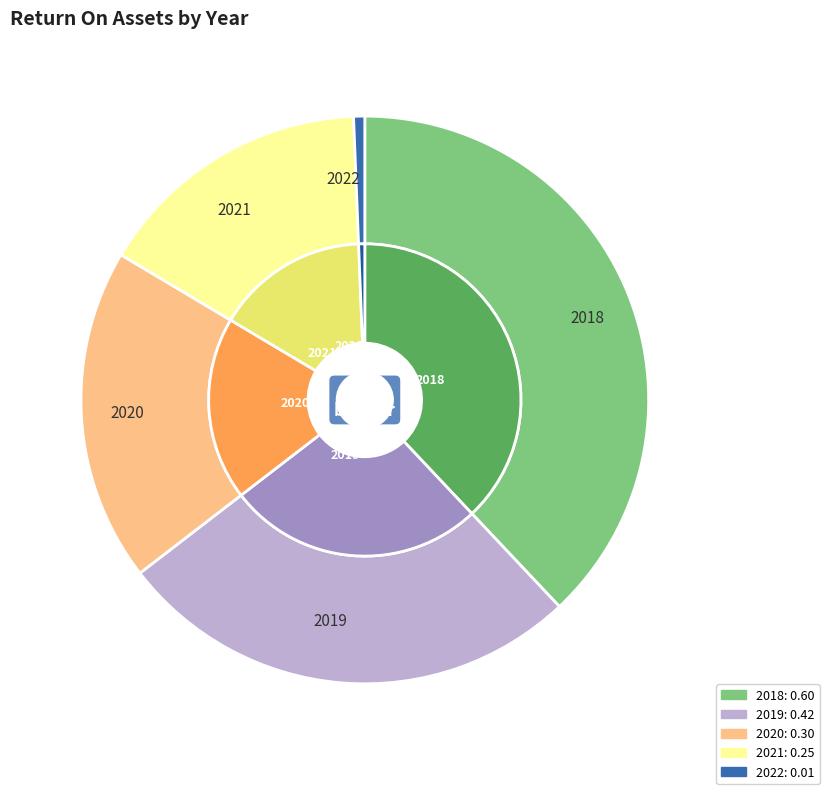

How many slices are in this pie chart?

5